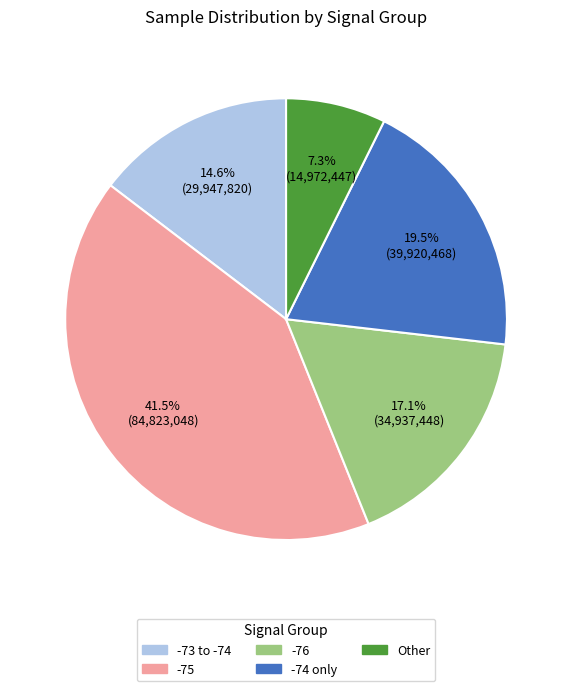

What is the ratio of the value at -74 only to the value at -73 to -74?

1.3